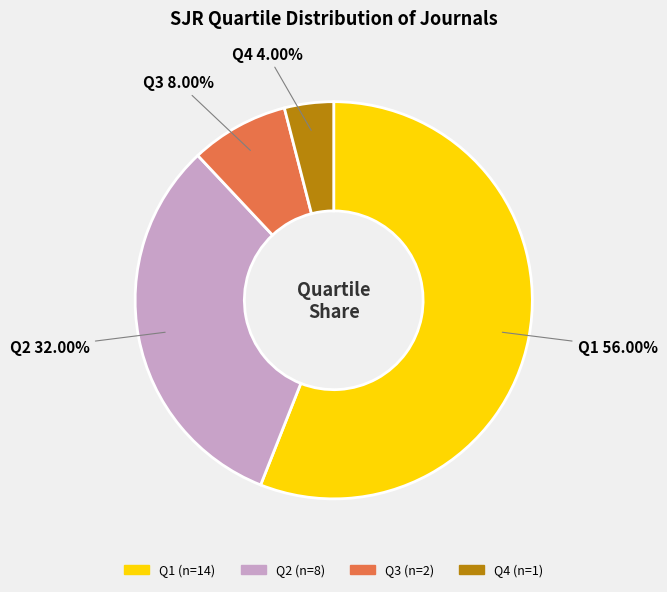

Between Q1 and Q3, which is larger?

Q1